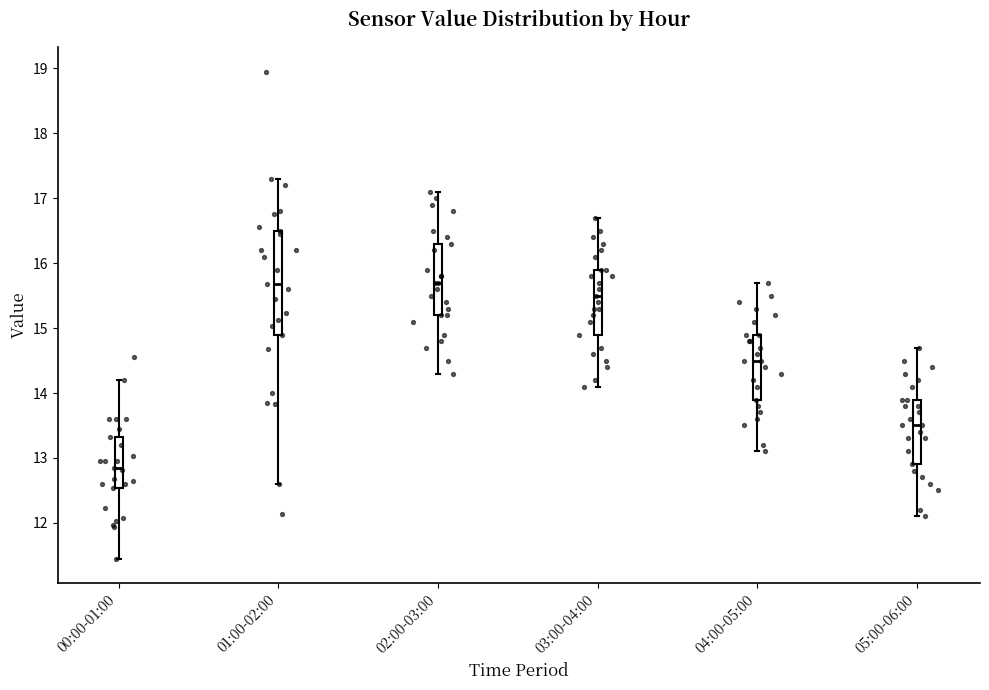

Reading left to right, read every box against the y-axis: the position of its median line, the range the box covers, and the ends of its whiskers. The values are not printed on the chart, so give them approximately, as read against the axis.

00:00-01:00: median 12.9, box 12.5 to 13.3, whiskers 11.5 to 14.2
01:00-02:00: median 15.7, box 14.9 to 16.5, whiskers 12.6 to 17.3
02:00-03:00: median 15.7, box 15.2 to 16.3, whiskers 14.3 to 17.1
03:00-04:00: median 15.5, box 14.9 to 15.9, whiskers 14.1 to 16.7
04:00-05:00: median 14.5, box 13.9 to 14.9, whiskers 13.1 to 15.7
05:00-06:00: median 13.5, box 12.9 to 13.9, whiskers 12.1 to 14.7